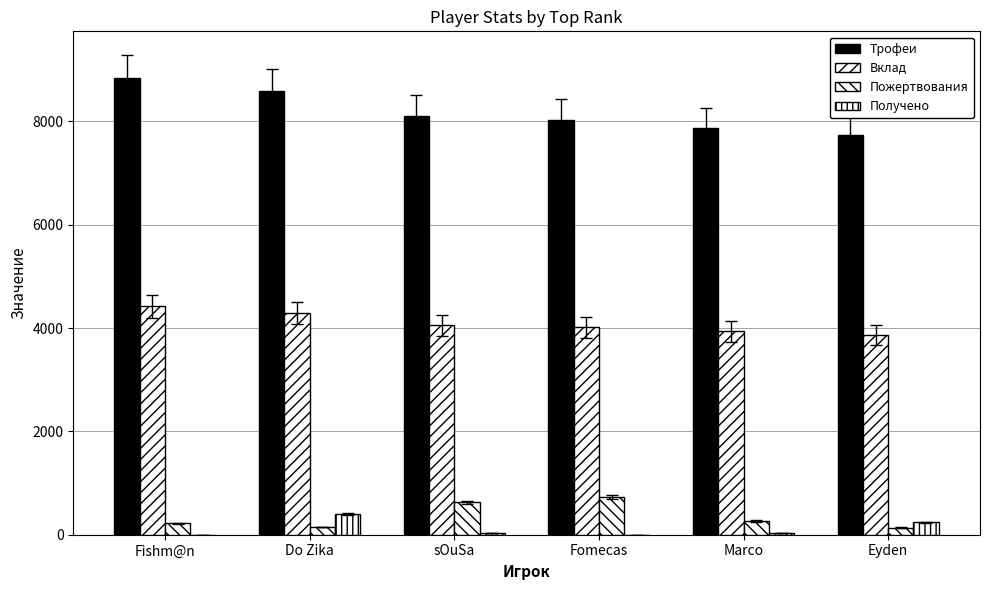

What is the total value across all series at Do Zika?

13440